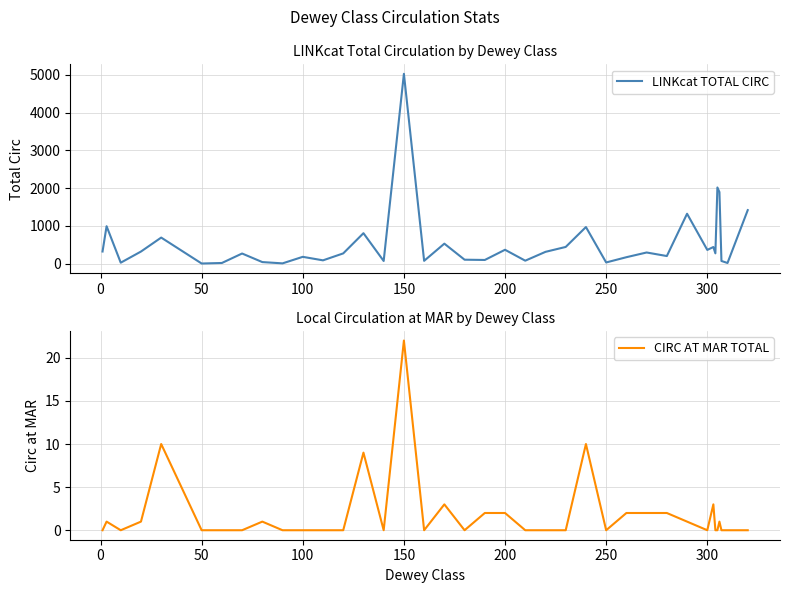

True or false: LINKcat TOTAL CIRC and CIRC AT MAR TOTAL cross at least once.

False